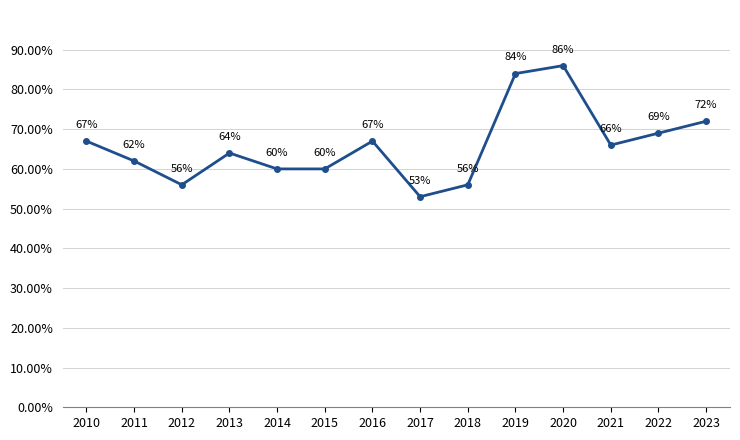

Between 2021 and 2010, which is larger?

2010